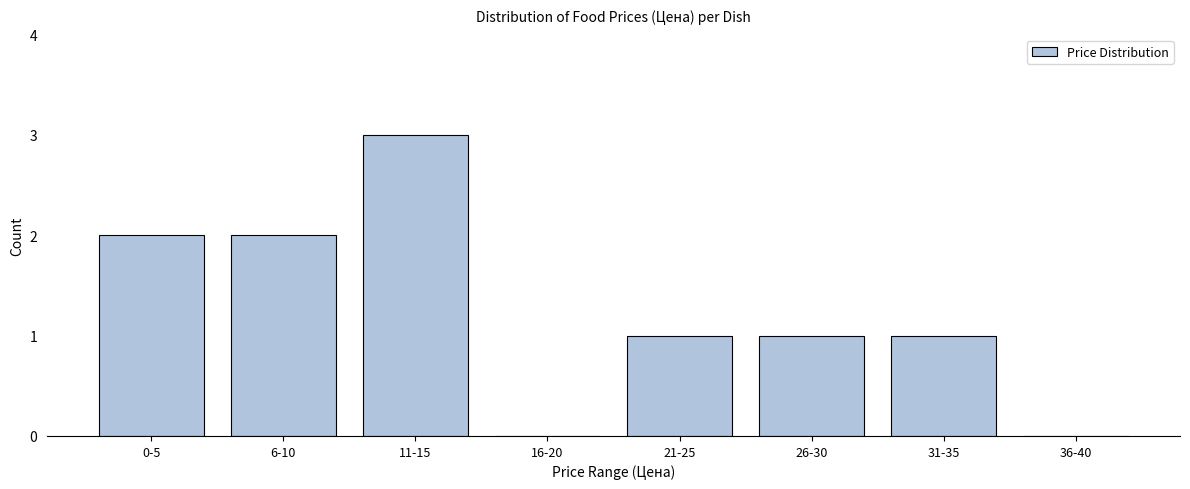

Reading left to right, extract all data points from this chart.

0-5=2	6-10=2	11-15=3	16-20=0	21-25=1	26-30=1	31-35=1	36-40=0